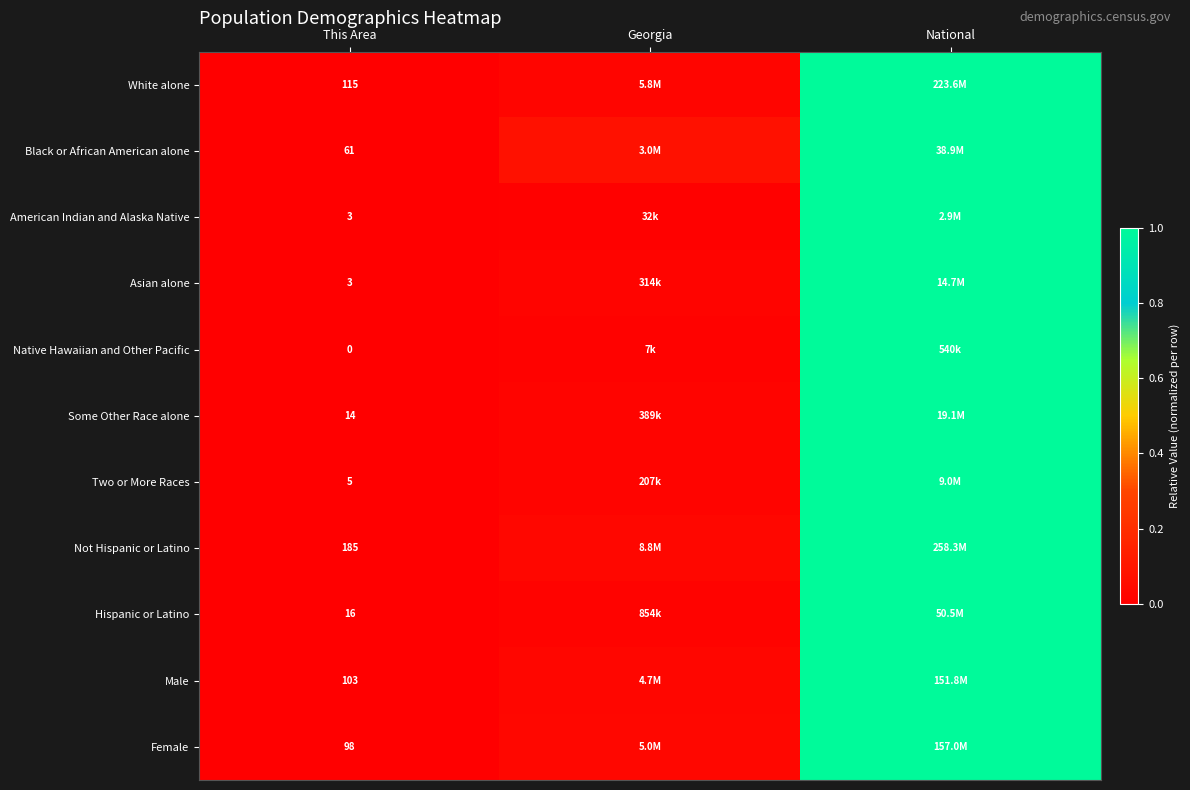

True or false: Not Hispanic or Latino has a value of 0.7 at This Area.

False